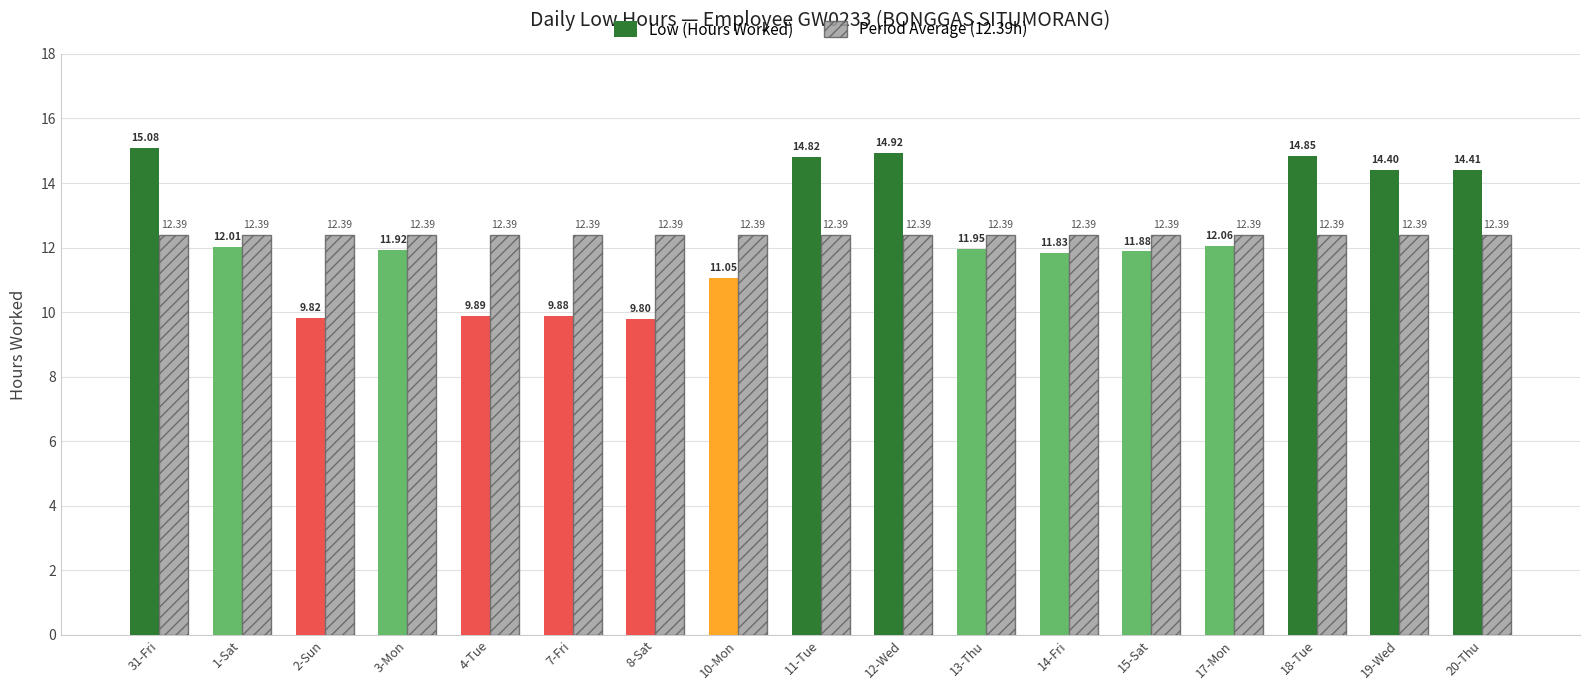

What is the spread (max minus min) of values at 31-Fri?

2.7